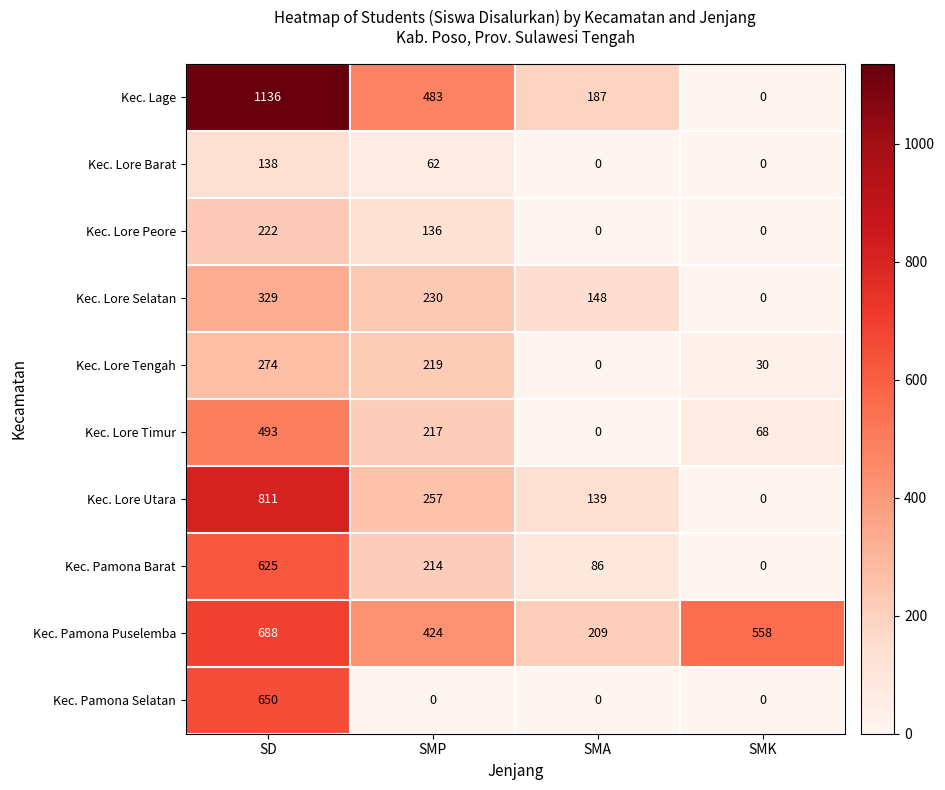

What is the sum of the Kec. Lore Selatan values at SD and SMP?

559